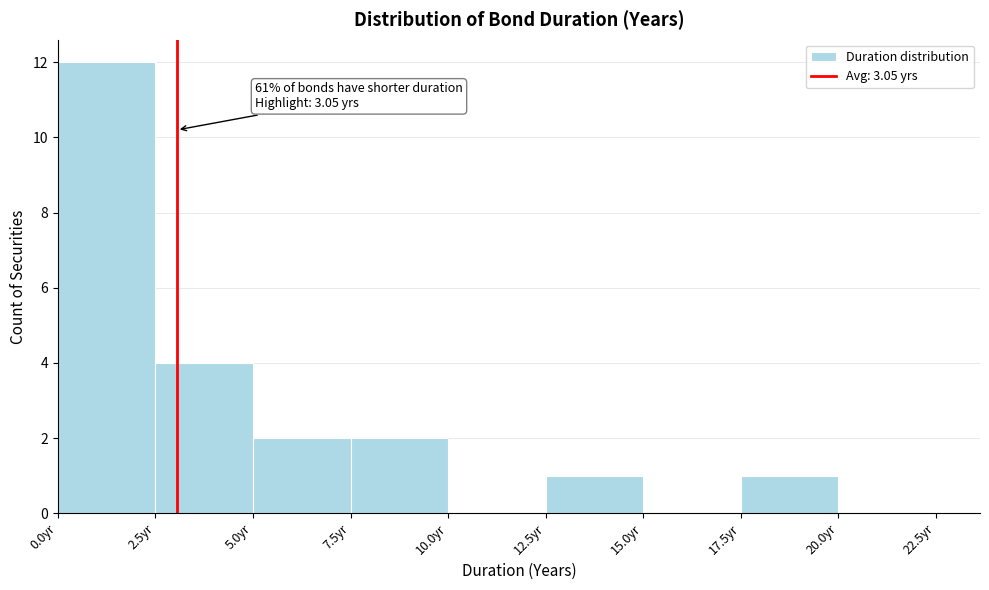

Which range on the x-axis has the tallest bar?

0.0 to 2.5